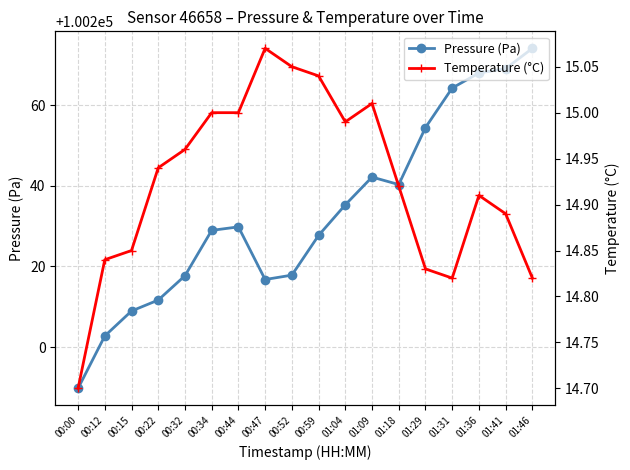

At how many categories does at least one series exceed 26457?

18